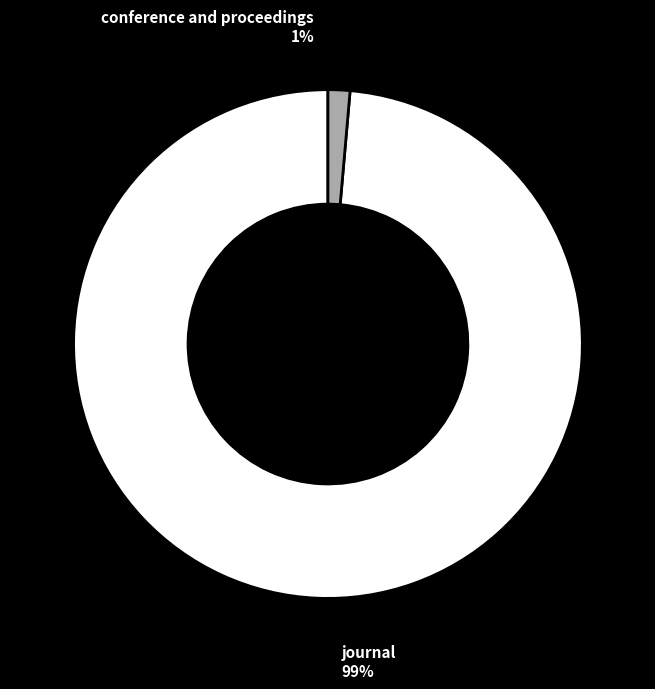

What percentage is the conference and proceedings slice, to the nearest percent?

1%